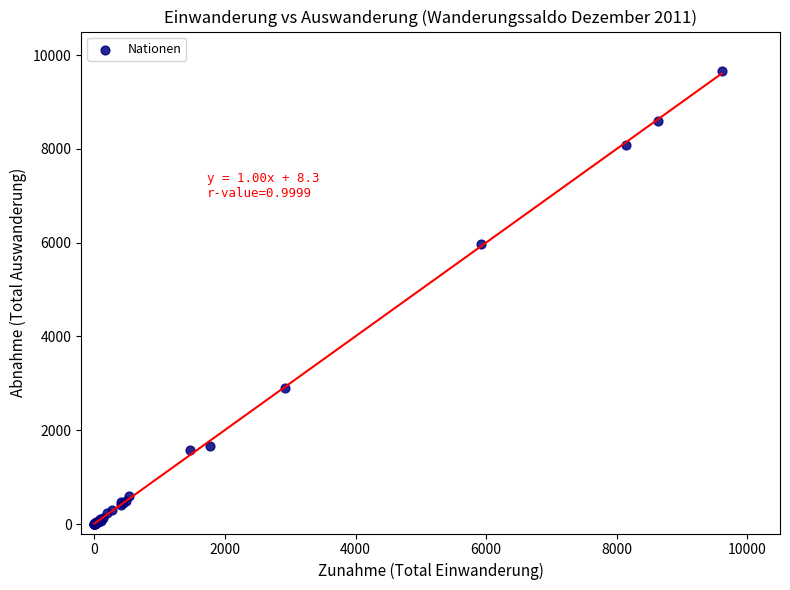

What Y value in the scatter plot is closest to 4831?

5969